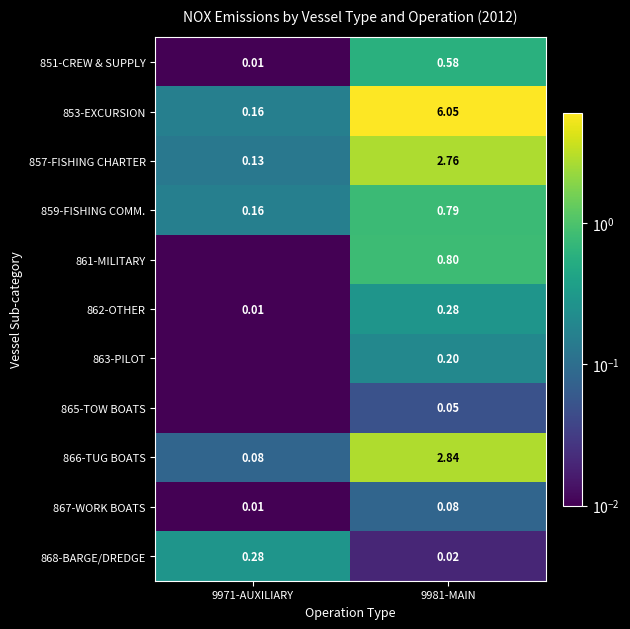

Is the value of 868-BARGE/DREDGE at 9981-MAIN greater than the value of 859-FISHING COMM. at 9971-AUXILIARY?

No